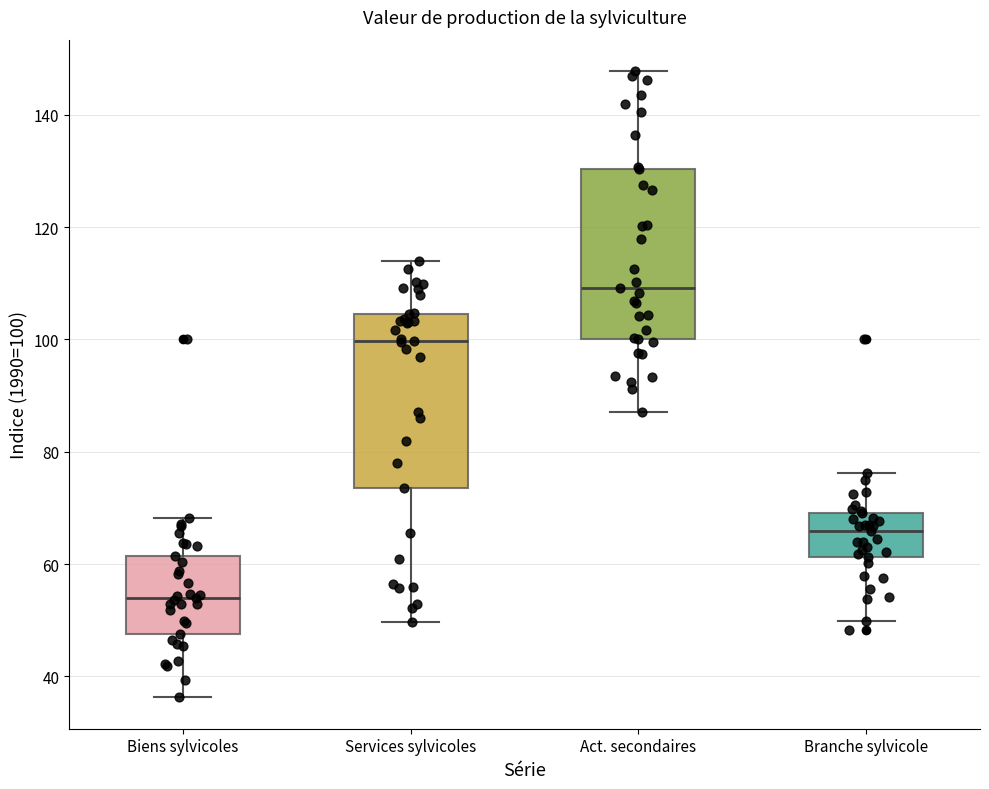

Reading left to right, transcribe this box plot: for each box, give where its median line is, the range the box spans, and where its two whiskers end, as read against the y-axis. The values are not printed on the chart, so give them approximately, as read against the axis.

Biens sylvicoles: median 54, box 48 to 62, whiskers 36 to 68
Services sylvicoles: median 100, box 74 to 104, whiskers 50 to 114
Act. secondaires: median 110, box 100 to 130, whiskers 88 to 148
Branche sylvicole: median 66, box 62 to 70, whiskers 50 to 76